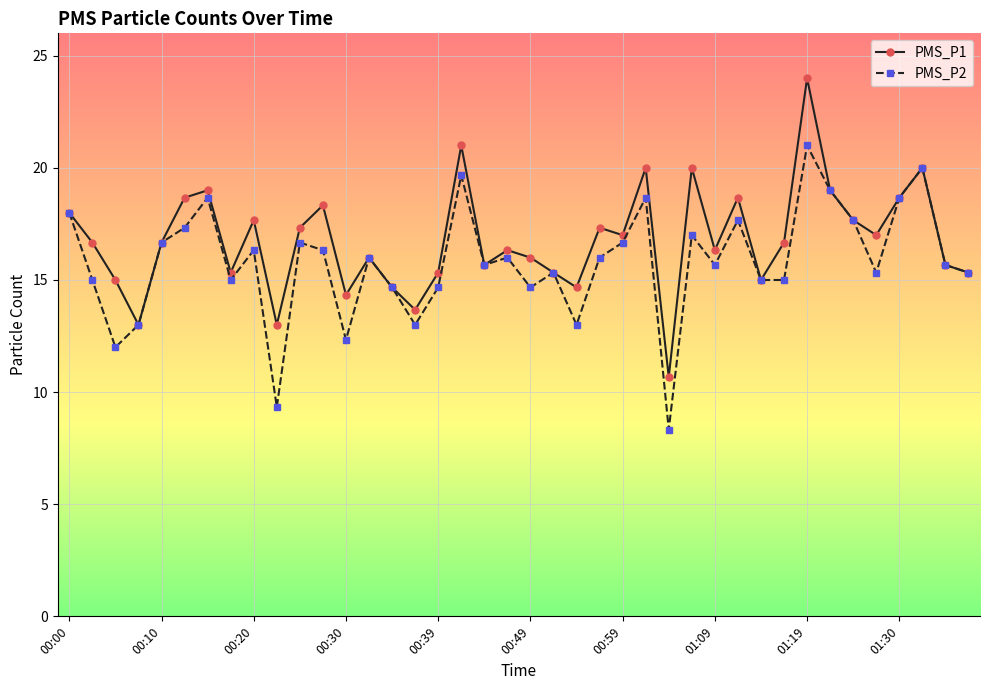

What is the minimum value shown in the chart?

8.3